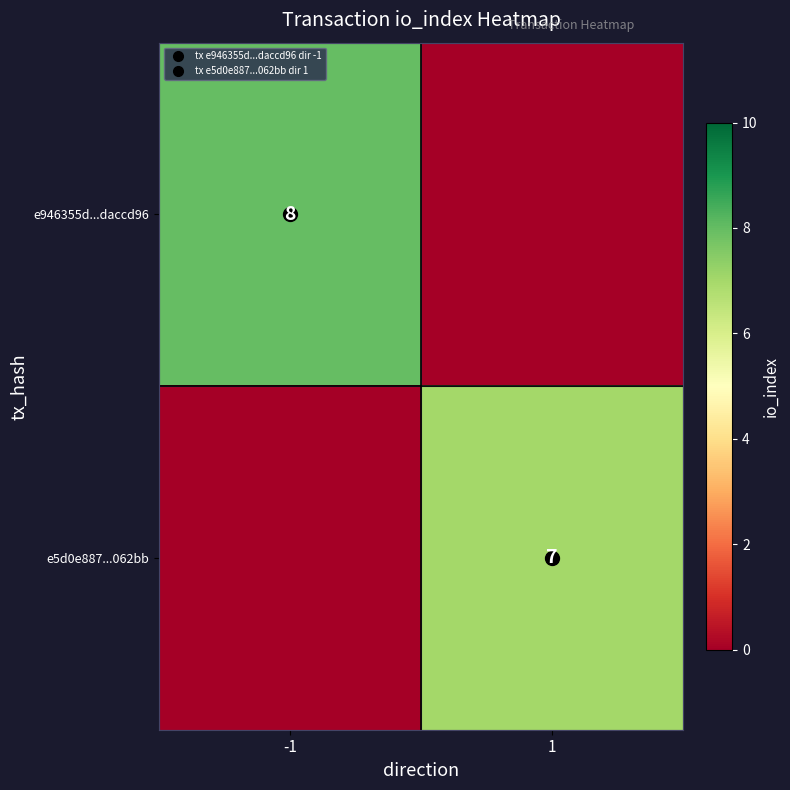

How many row_0 values are between 0 and 8?

2